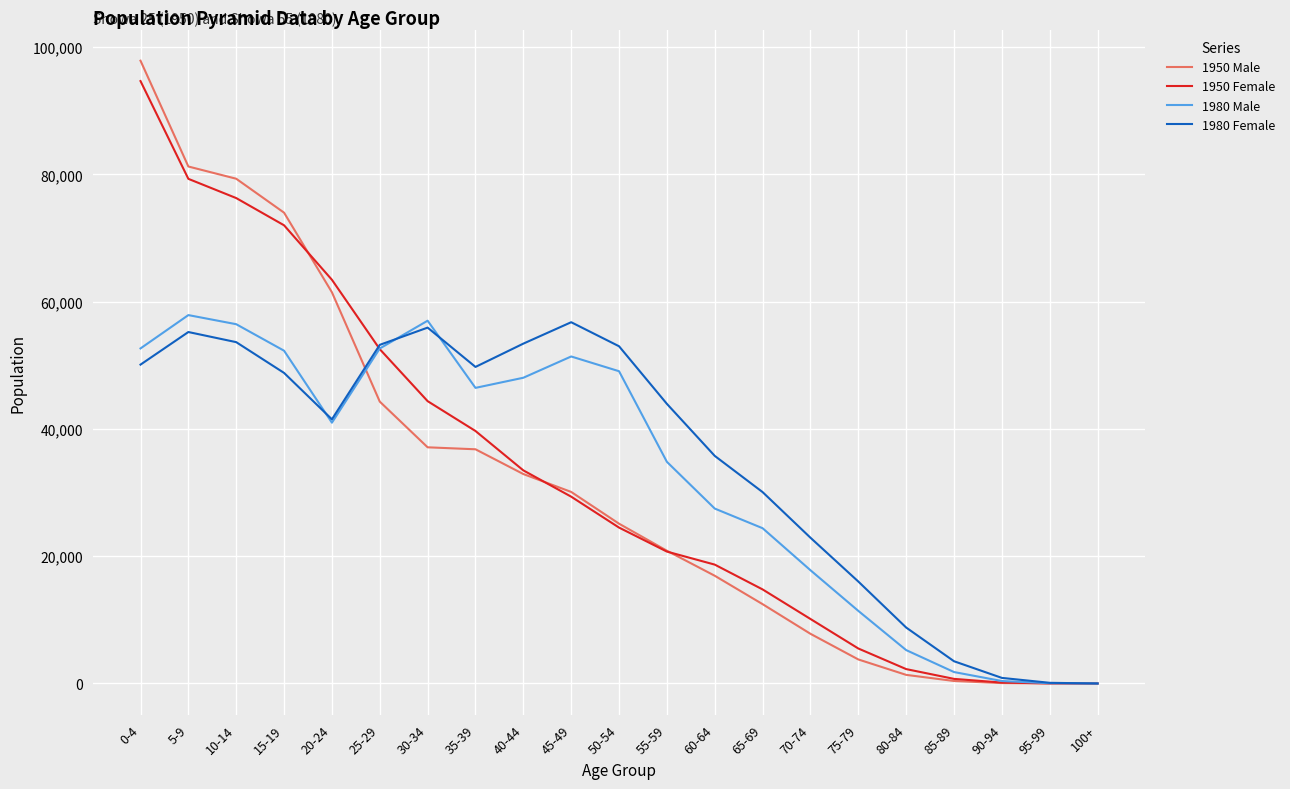

The value of 1950 Female at 5-9 is 79310. True or false?

True